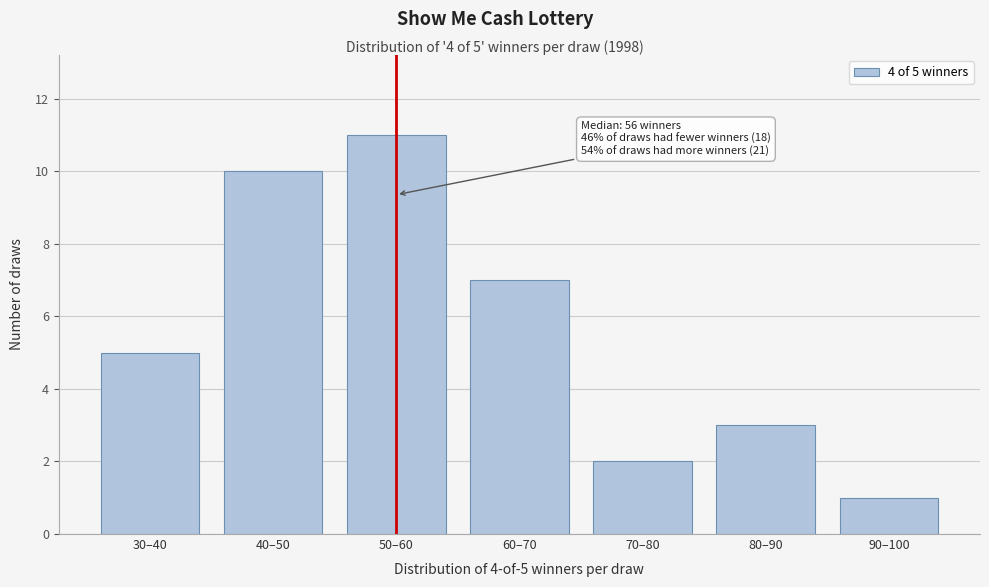

Reading left to right, extract all data points from this chart.

5	10	11	7	2	3	1